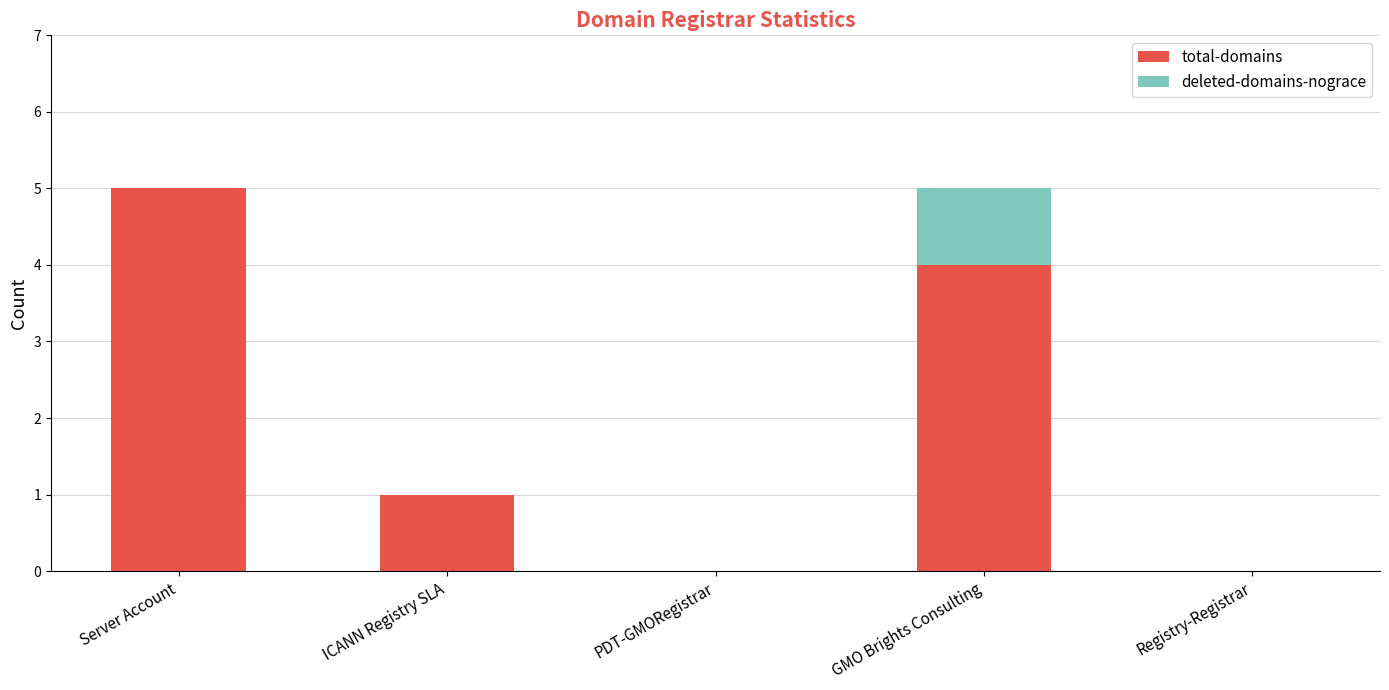

What is the approximate value of total-domains at GMO Brights Consulting?

4